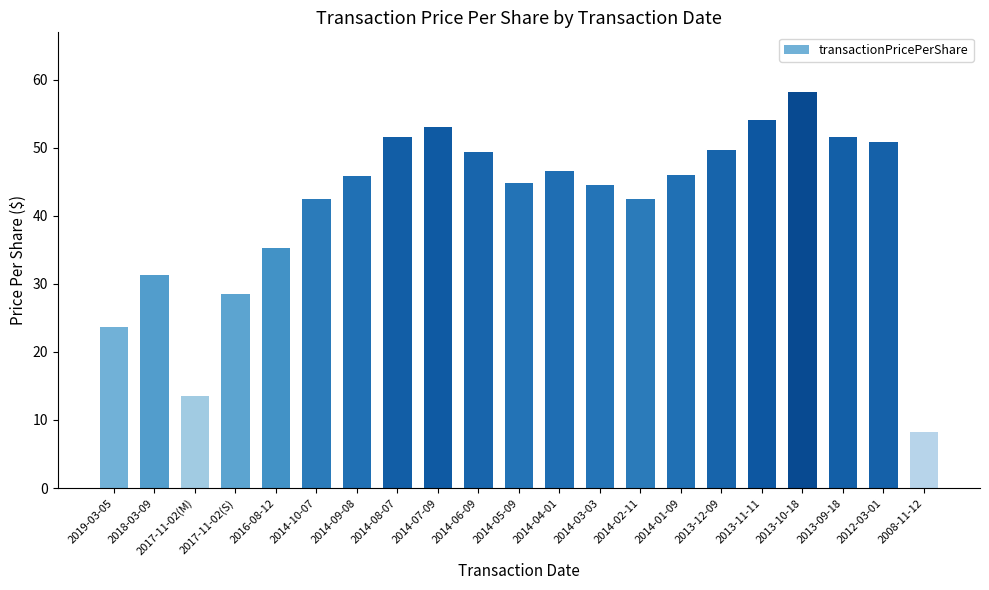

The chart shows a value of 13.6 at 2008-11-12. True or false?

False